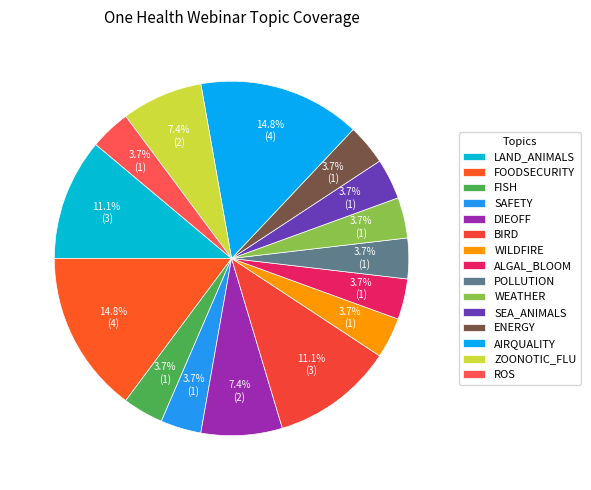

What is the smallest slice in the pie chart?

FISH